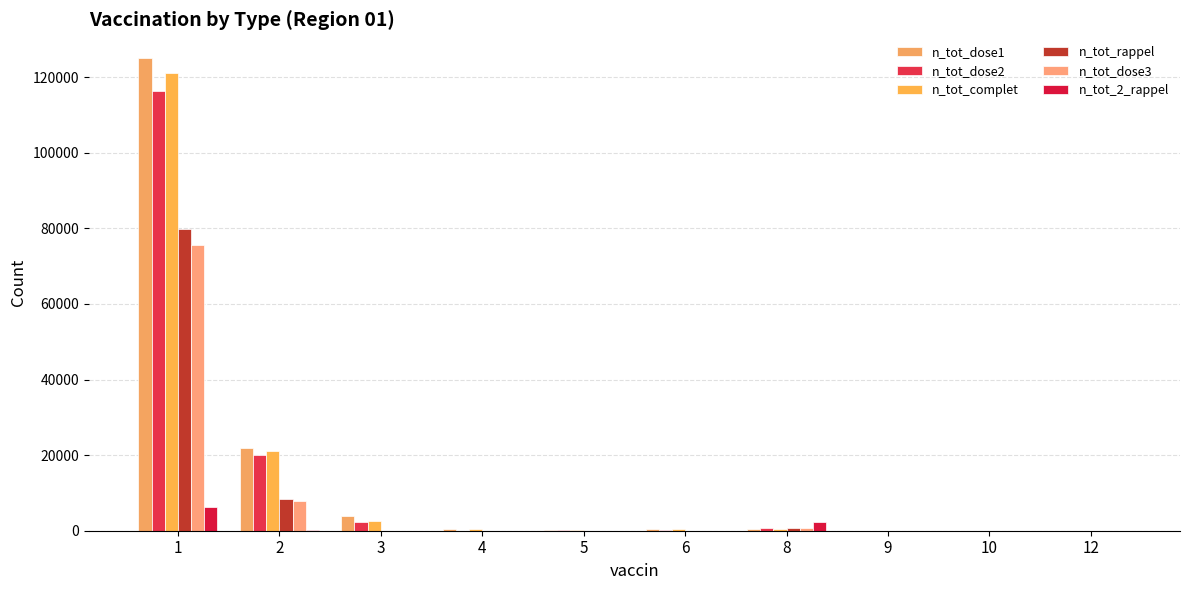

What is the sum of the n_tot_complet values at 2 and 3?

23689